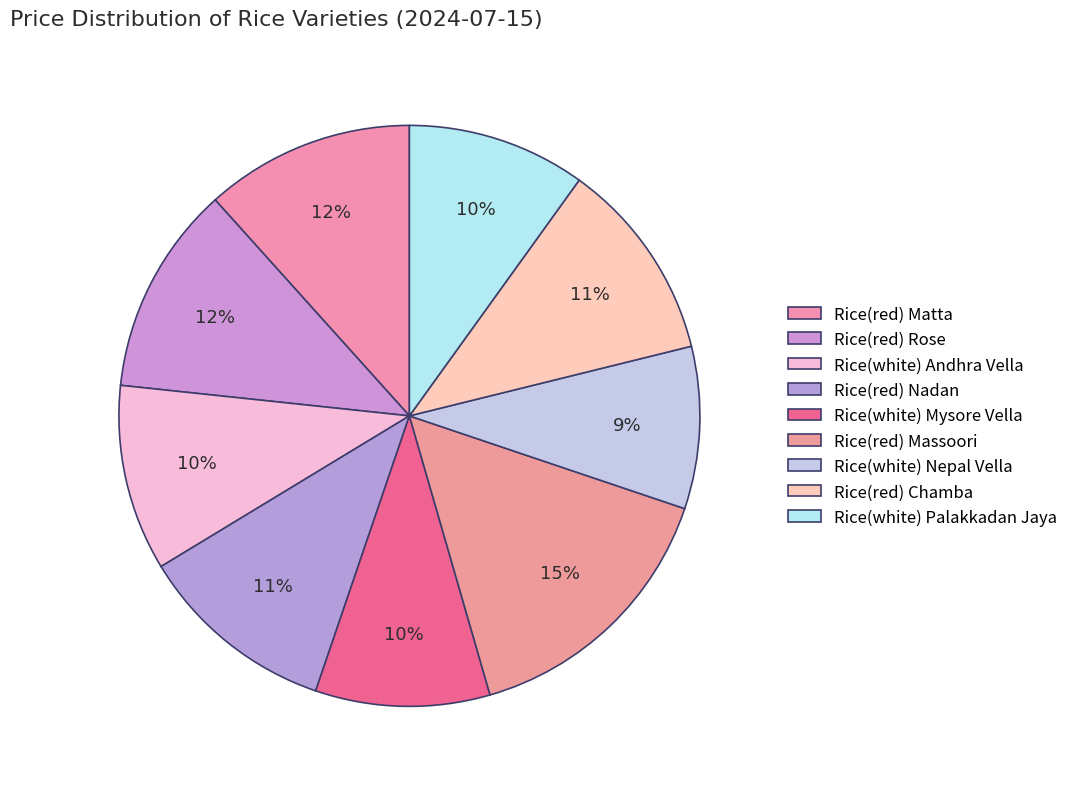

Does any single category account for the majority?

No